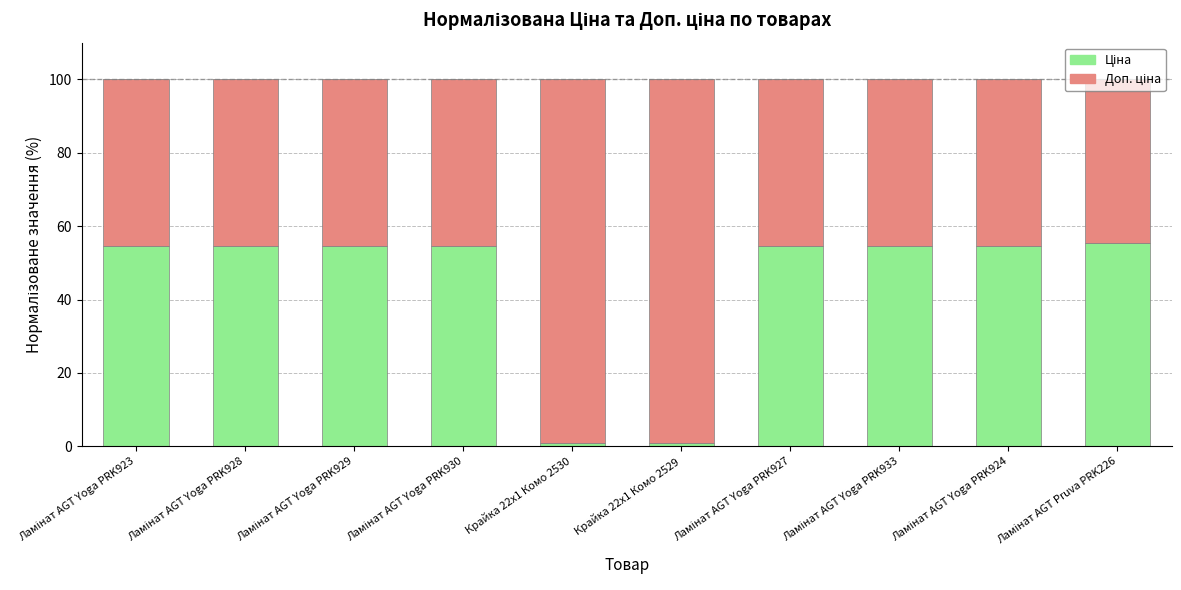

At which label is Ціна closest to 28?

Ламінат AGT Yoga PRK923